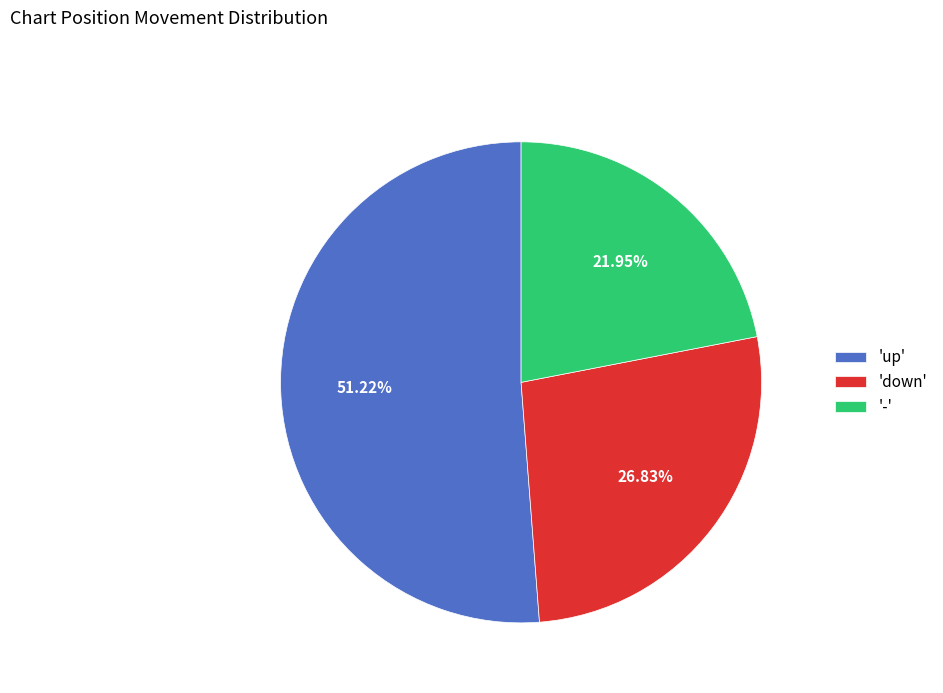

What is the ratio of the value at '-' to the value at 'down'?

0.8